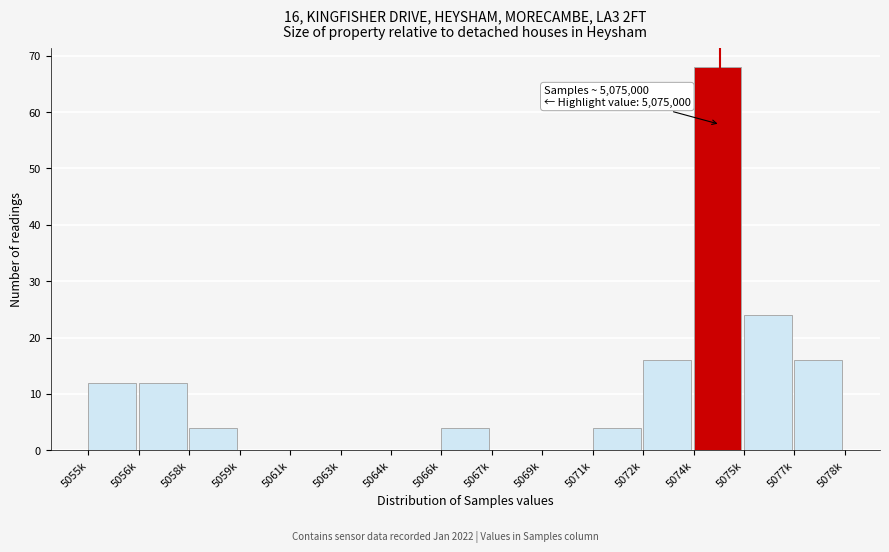

Reading left to right, extract all data points from this chart.

5055k=12	5056k=12	5058k=4	5059k=0	5061k=0	5063k=0	5064k=0	5066k=4	5067k=0	5069k=0	5071k=4	5072k=16	5074k=68	5075k=24	5077k=16